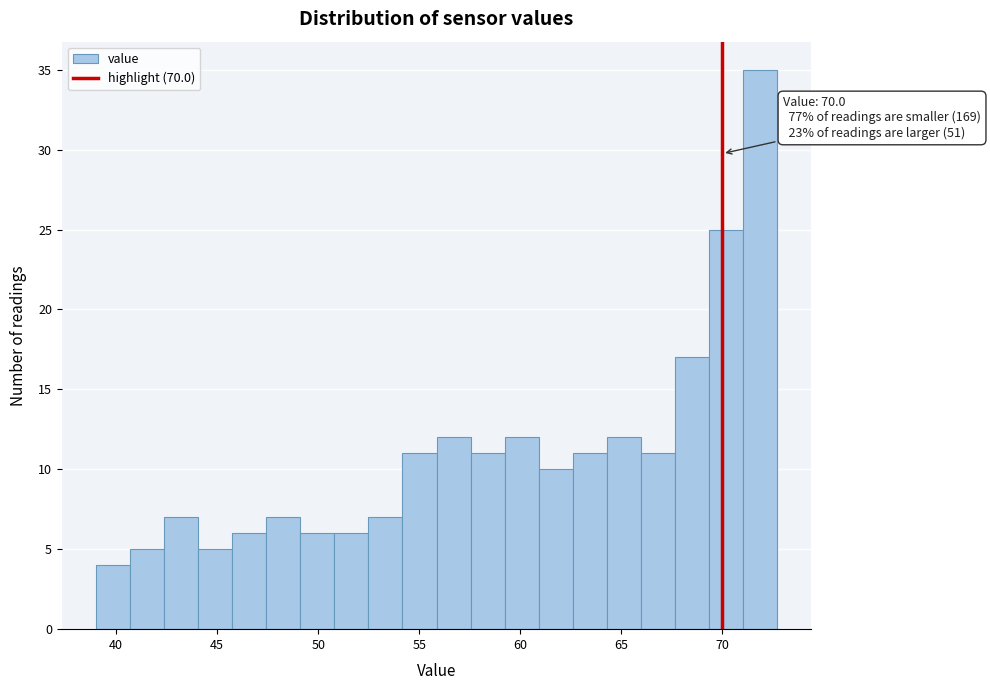

Read against the x-axis, roughly where is the centre of the tallest bar?

72.0